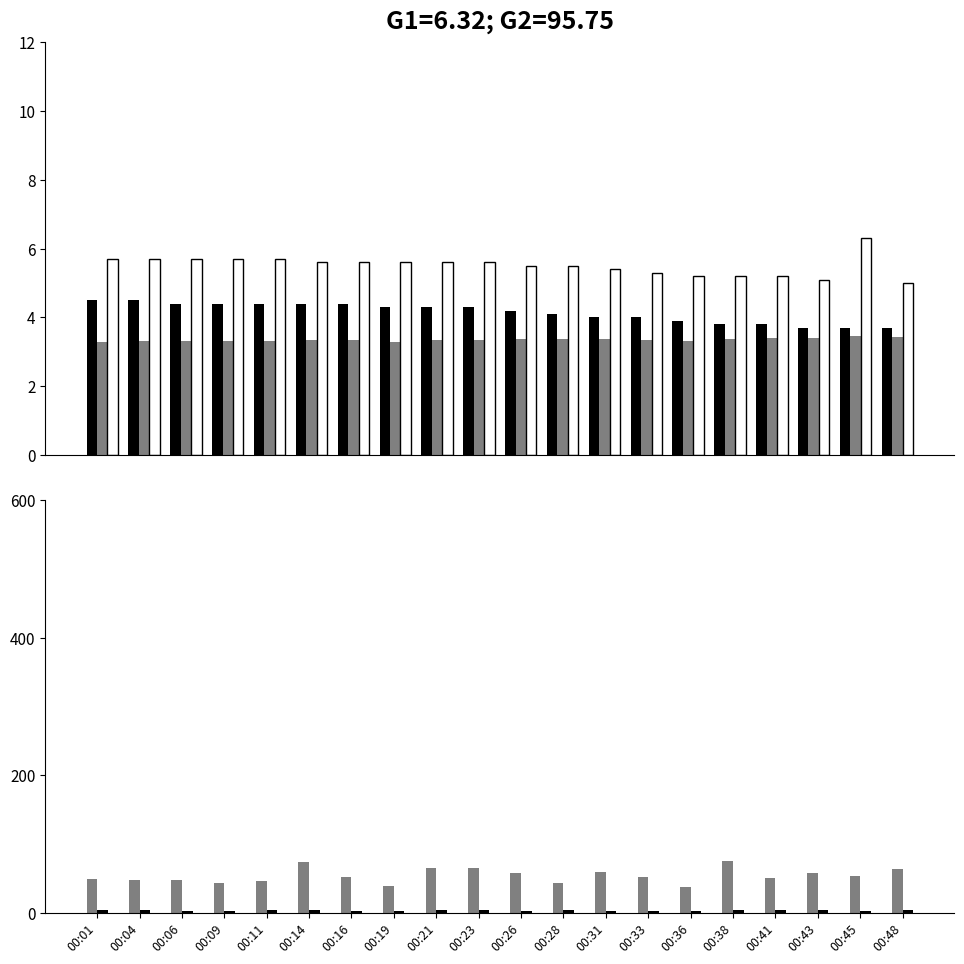

Count the number of data series in this chart.

5